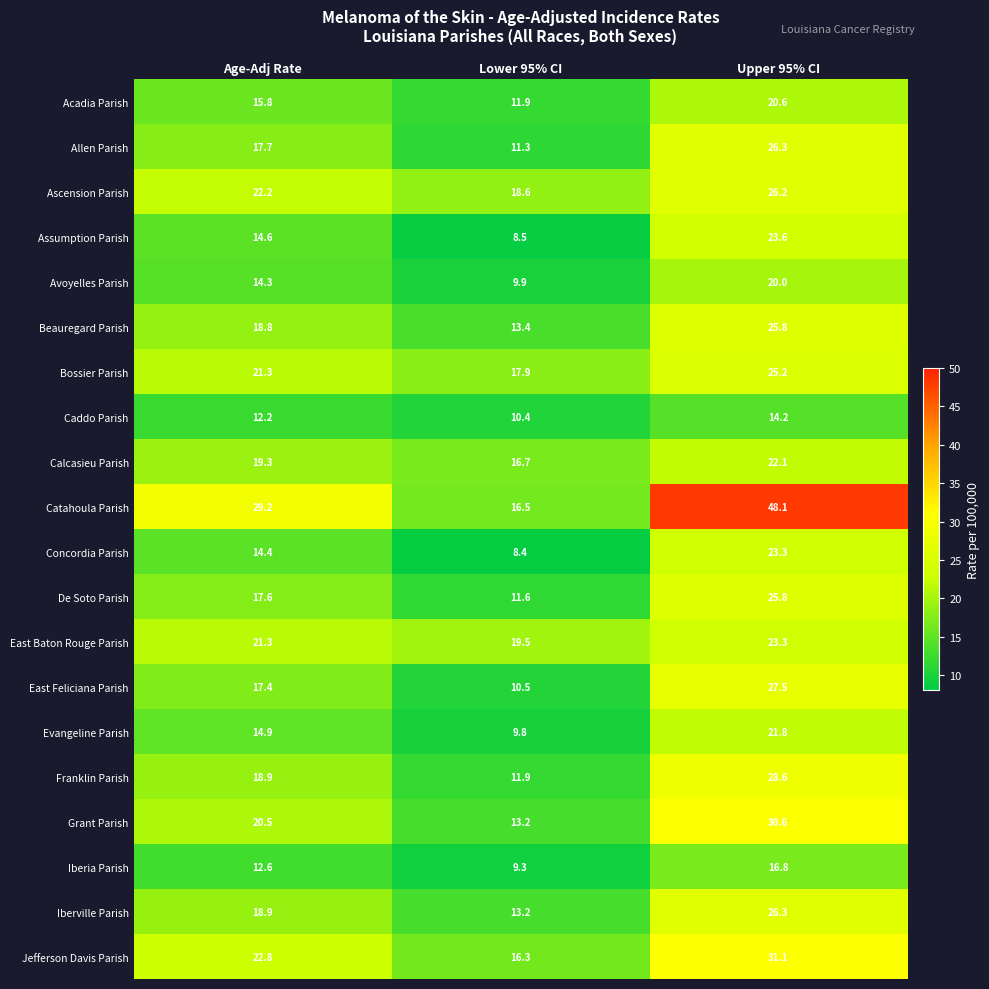

At which category is the sum across all series the highest?

Upper 95% CI